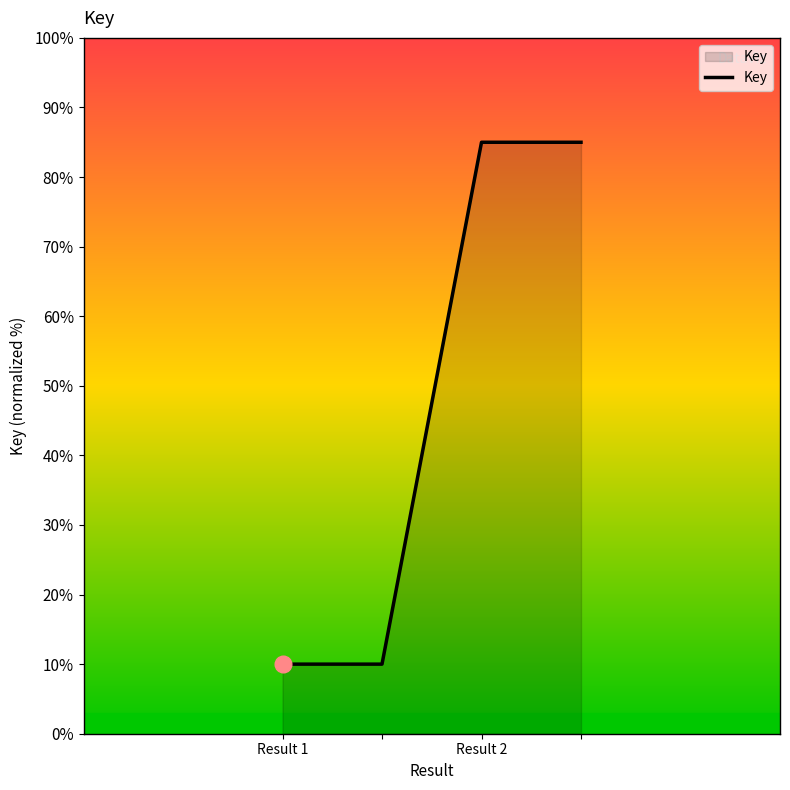

What is the sum of all values?

190